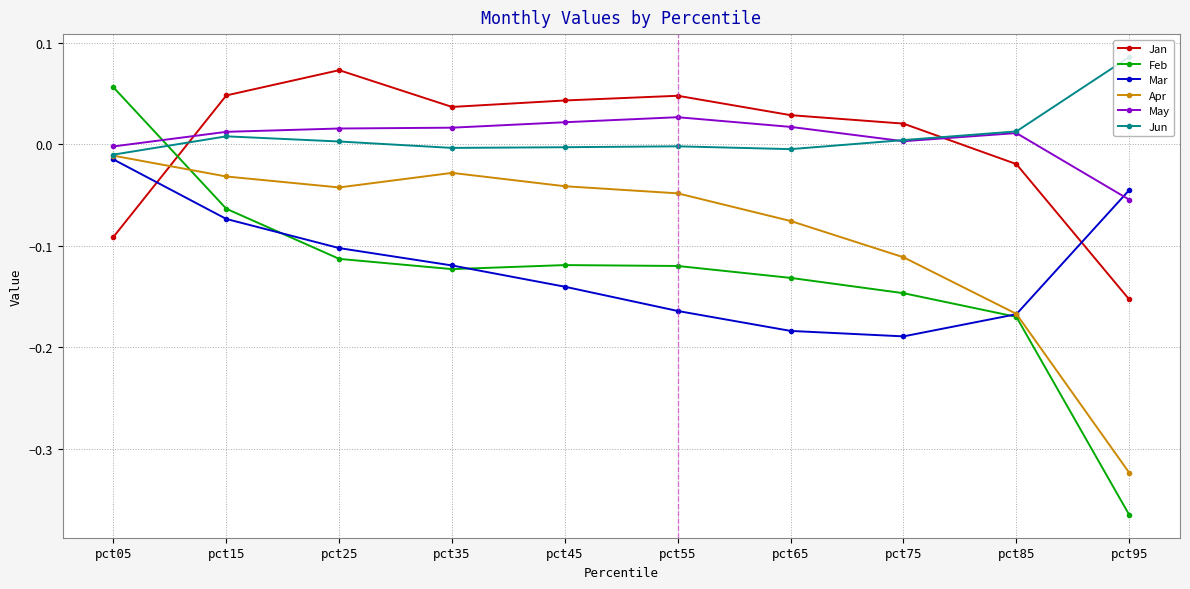

Which label corresponds to the smallest value in the chart?

pct95